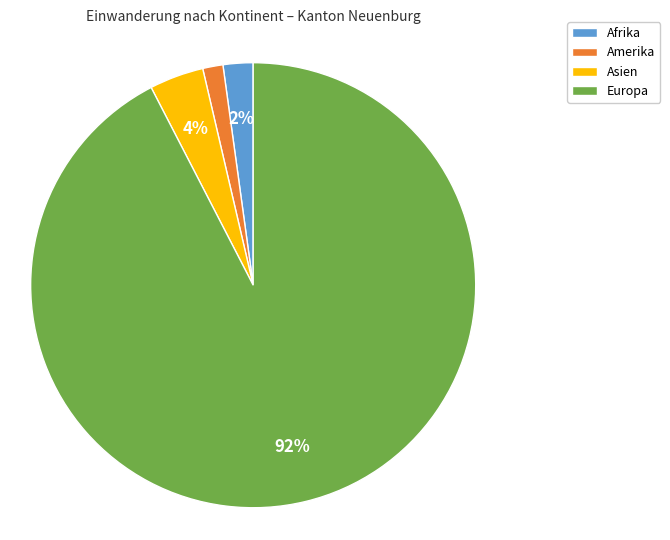

To the nearest percent, what is the average slice percentage?

25%